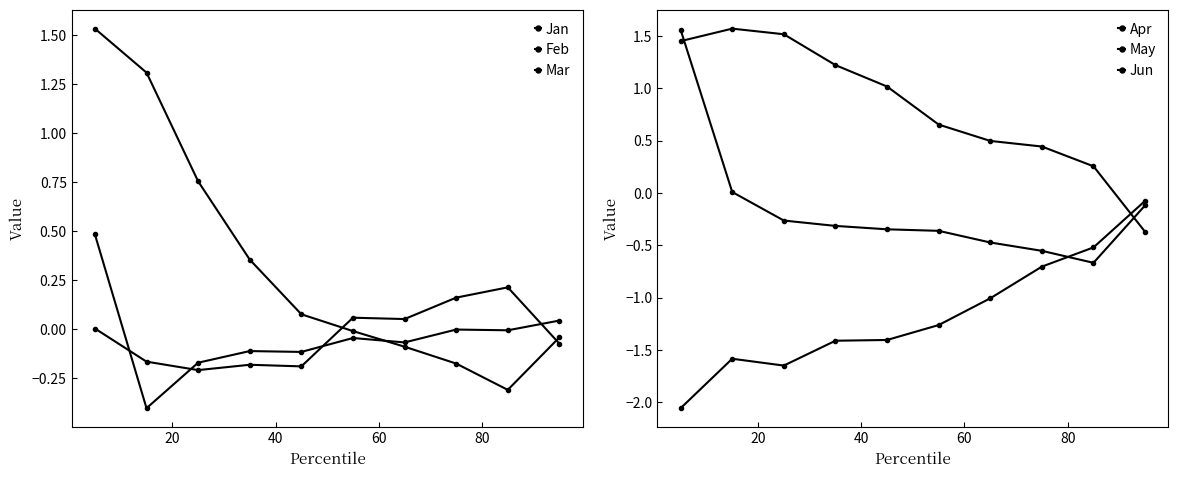

Is this an area chart (filled region under the line)?

No